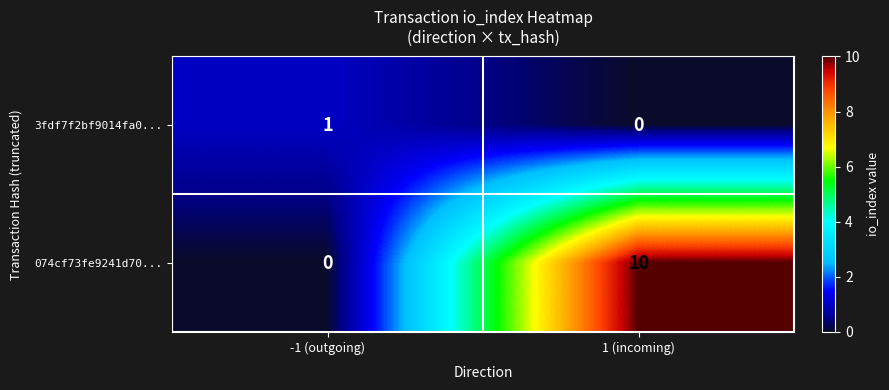

What is the average value of the 074cf73fe9241d70... series?

5